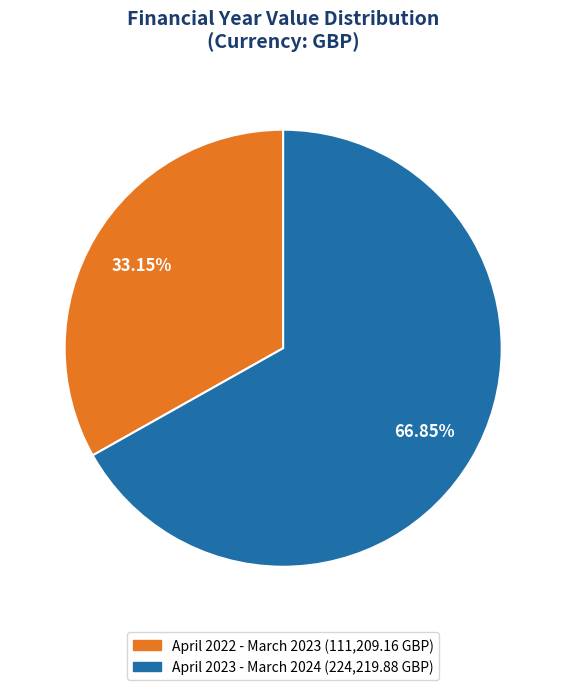

To the nearest percent, what is the combined percentage of April 2023 - March 2024 and April 2022 - March 2023?

100%